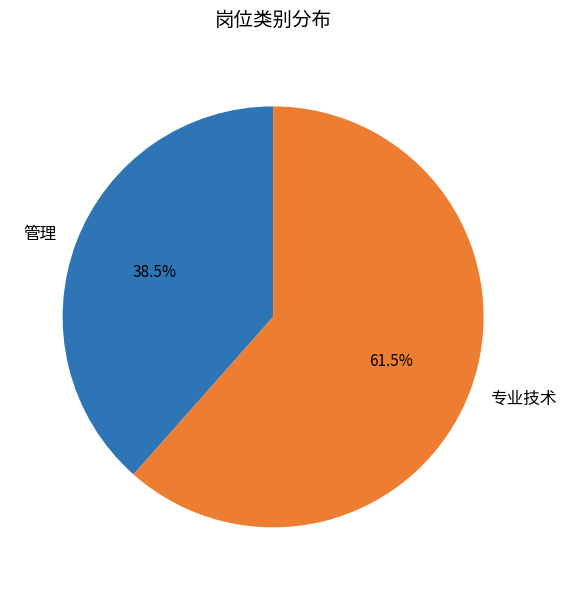

How many slices are in this pie chart?

2